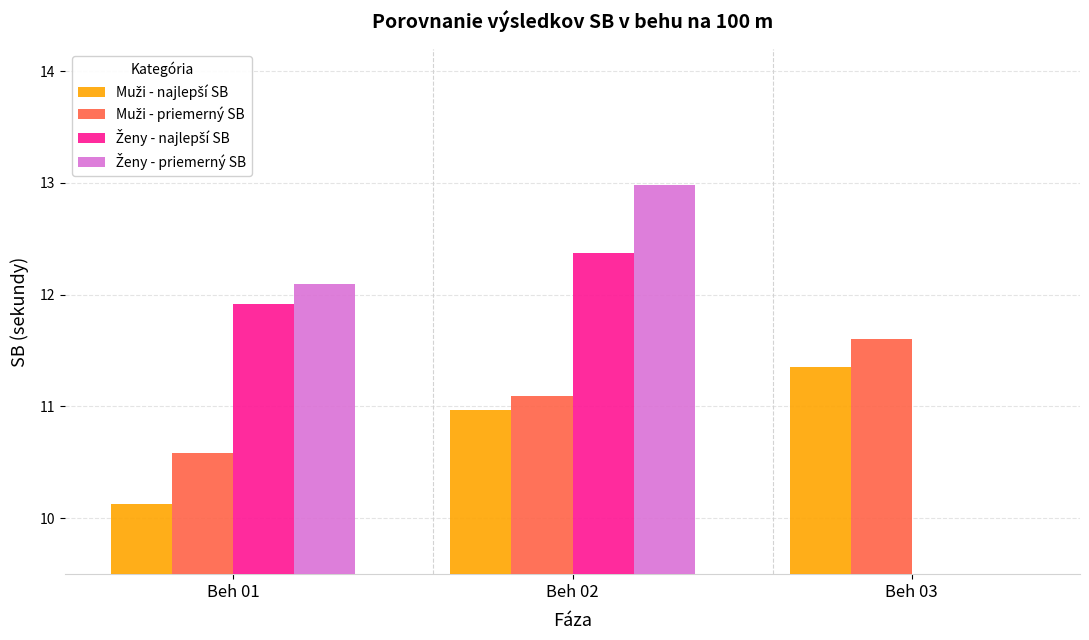

What is the difference between the highest and lowest values at Beh 02?

2.0